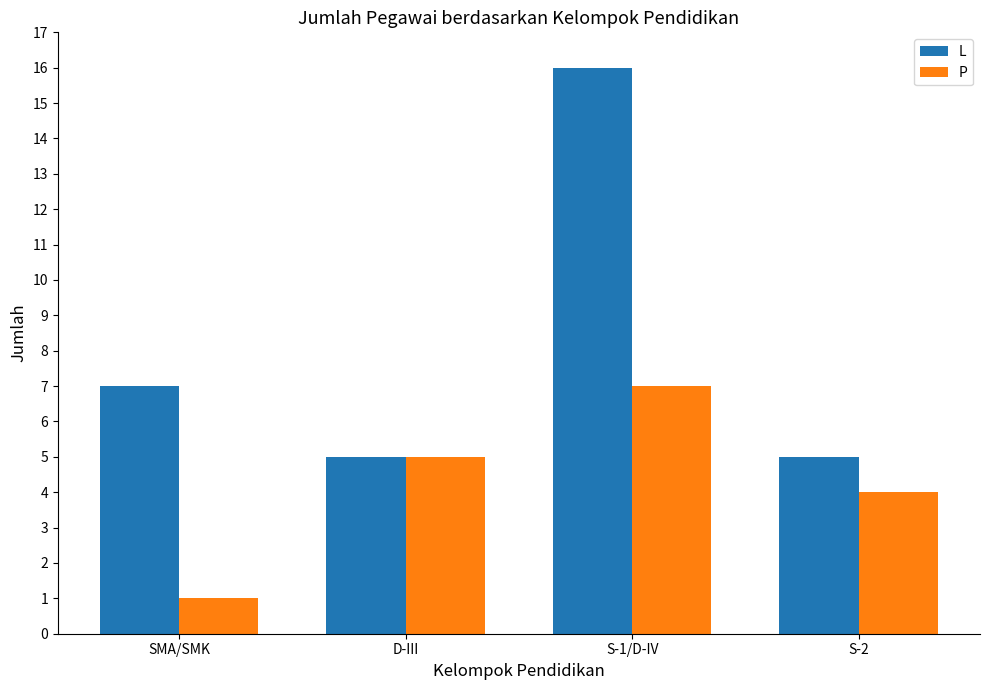

Rank the series by their average value, from highest to lowest.

L, P